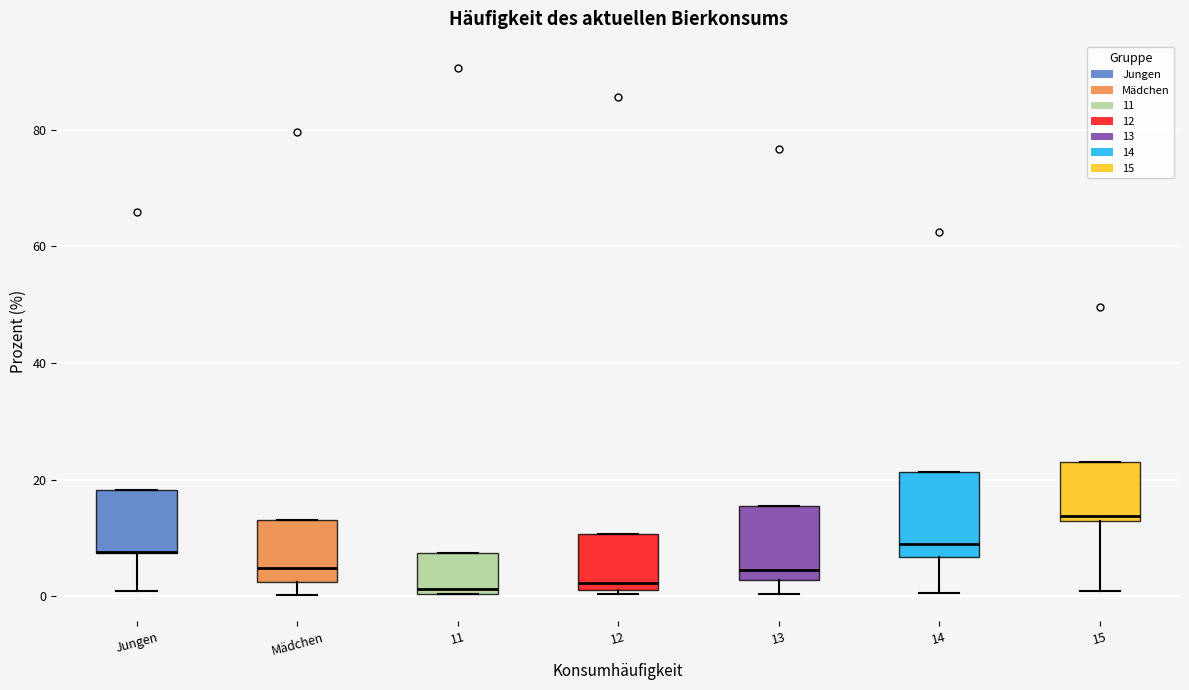

Reading left to right, transcribe this box plot: for each box, give where its median line is, the range the box spans, and where its two whiskers end, as read against the y-axis. The values are not printed on the chart, so give them approximately, as read against the axis.

Jungen: median 8 (drawn on the box's lower edge), box 8 to 18, whiskers 0 to 18
Mädchen: median 4, box 2 to 12, whiskers 0 to 12
11: median 2, box 0 to 8, whiskers 0 to 8
12: median 2 (just above the box's lower edge), box 2 to 10, whiskers 0 to 10
13: median 4, box 2 to 16, whiskers 0 to 16
14: median 8, box 6 to 22, whiskers 0 to 22
15: median 14, box 12 to 22, whiskers 0 to 22